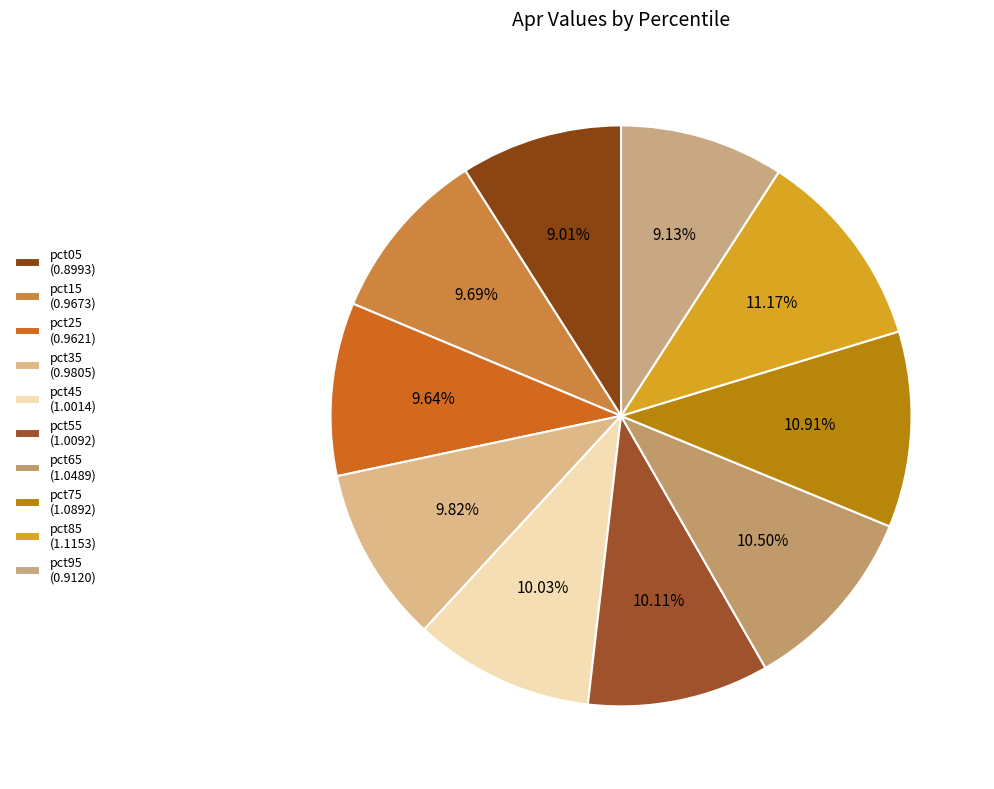

To the nearest percent, what is the average slice percentage?

10%